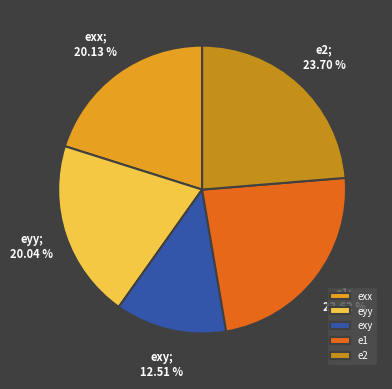

Does any single category account for the majority?

No